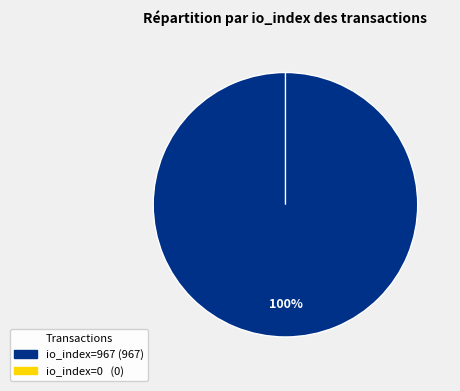

Between tx_hash_0 (io_index=967) and tx_hash_1 (io_index=0), which is larger?

tx_hash_0 (io_index=967)